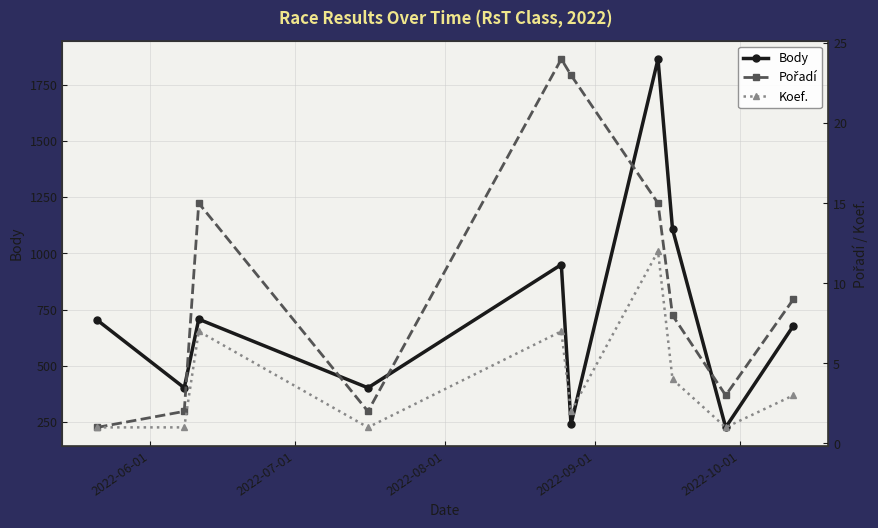

What is the maximum value for Body?

1864